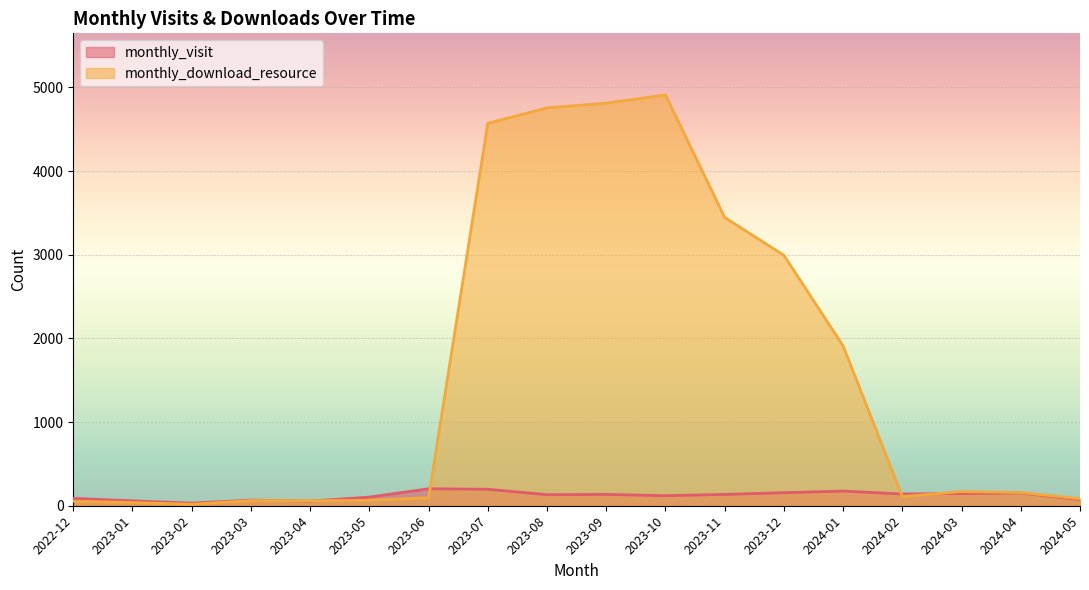

Reading right to left, extract all data points from this chart.

monthly_visit: 2024-05=73	2024-04=152	2024-03=146	2024-02=140	2024-01=175	2023-12=156	2023-11=135	2023-10=120	2023-09=135	2023-08=132	2023-07=197	2023-06=203	2023-05=103	2023-04=55	2023-03=67	2023-02=31	2023-01=59	2022-12=88
monthly_download_resource: 2024-05=84	2024-04=158	2024-03=169	2024-02=109	2024-01=1910	2023-12=2993	2023-11=3445	2023-10=4909	2023-09=4811	2023-08=4755	2023-07=4570	2023-06=96	2023-05=65	2023-04=59	2023-03=62	2023-02=17	2023-01=38	2022-12=54